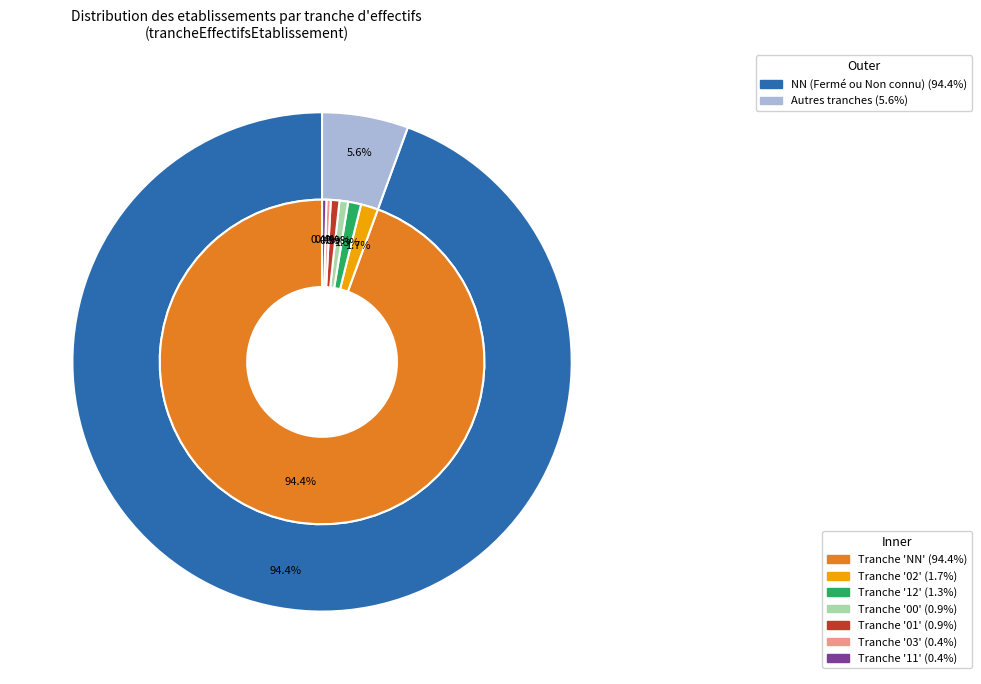

What is the ratio of the value at 11 to the value at 03?

1.0